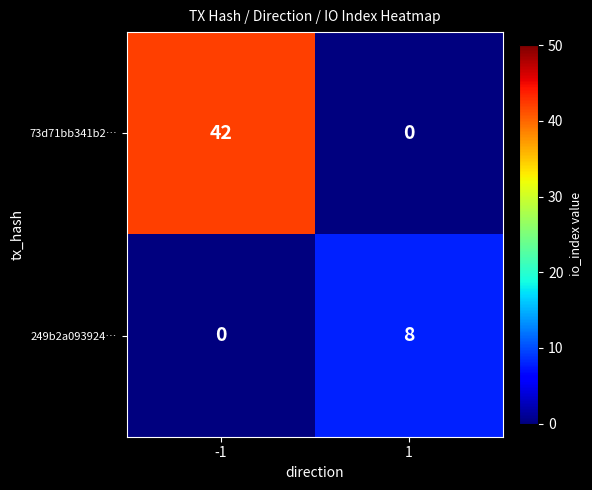

How many positive values does the 73d71bb341b2… series have?

1